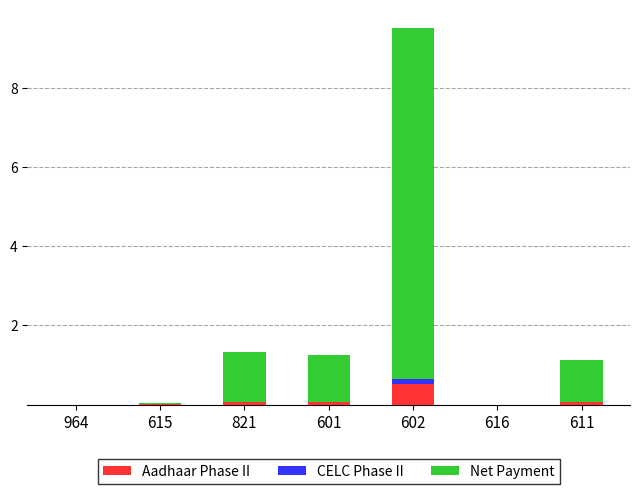

What is the sum of all Aadhaar Phase II values?

0.7